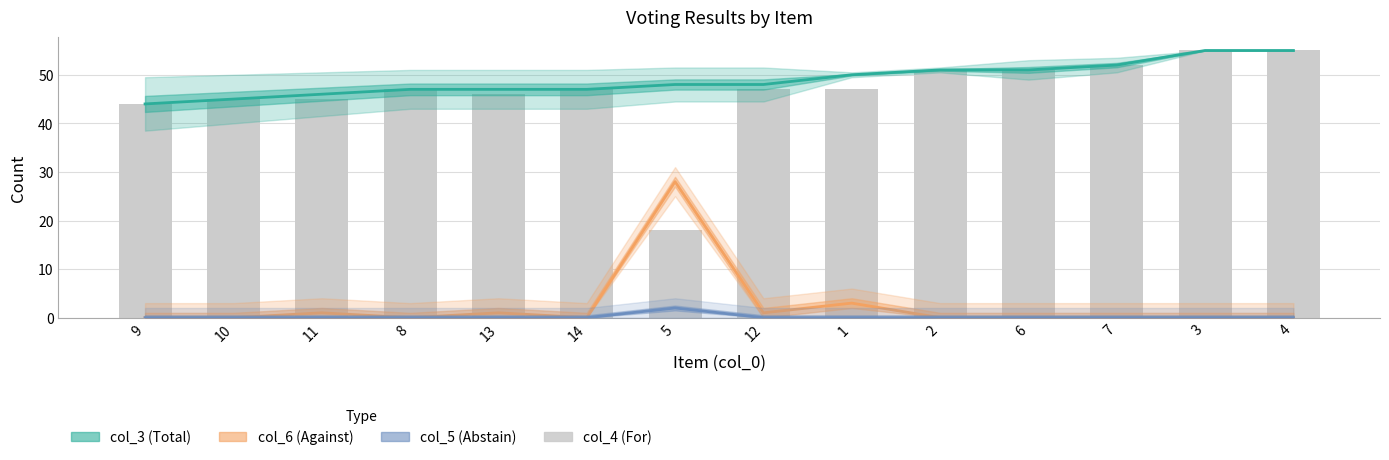

At which category is the sum across all series the highest?

3